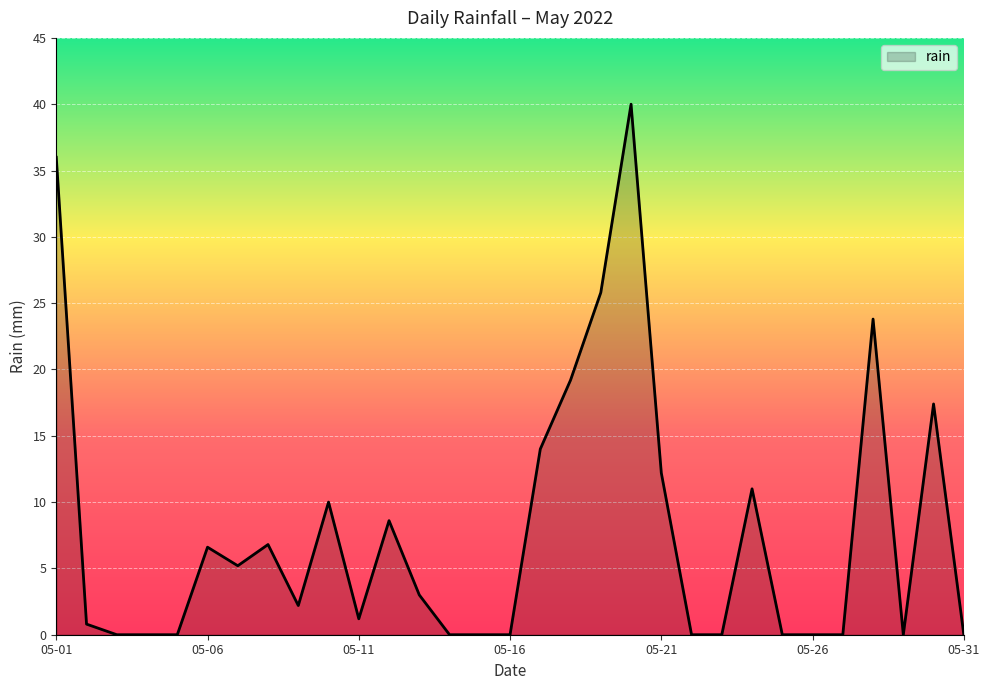

What is the greatest value displayed?

40.0